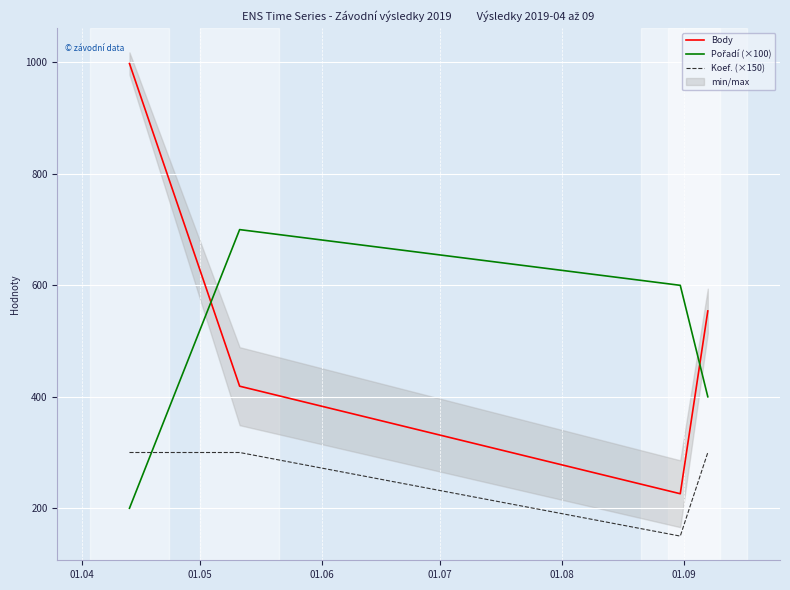

What is the maximum value for Body?

998